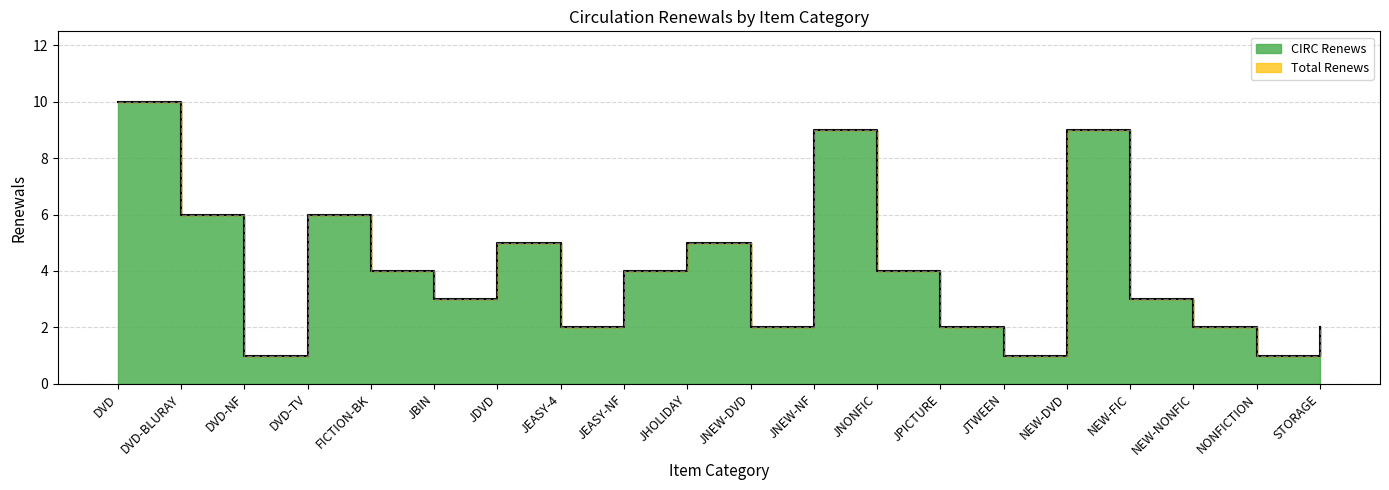

Which has a higher value, DVD-BLURAY or JPICTURE?

DVD-BLURAY